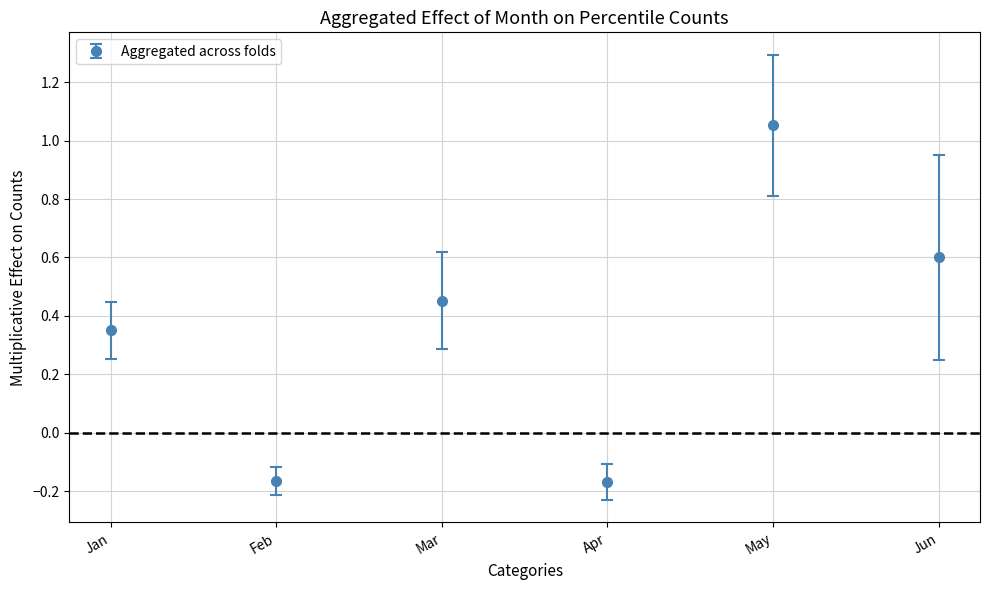

True or false: the data has more than 2 interior local peaks.

False